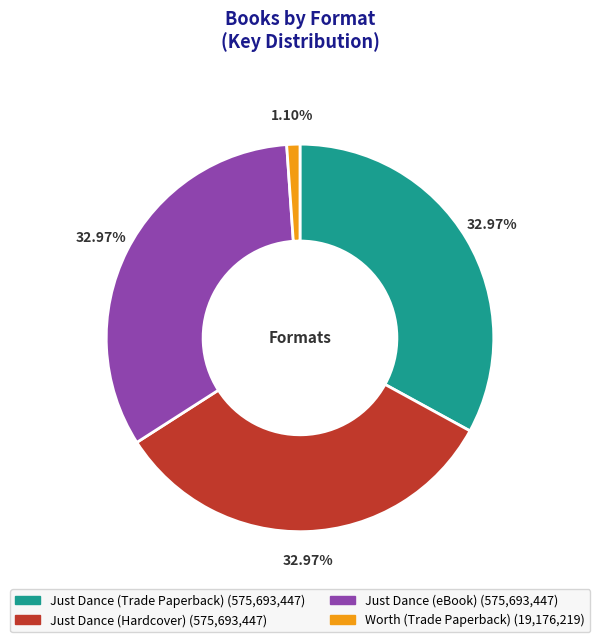

What is the smallest slice in the pie chart?

Worth (Trade Paperback)